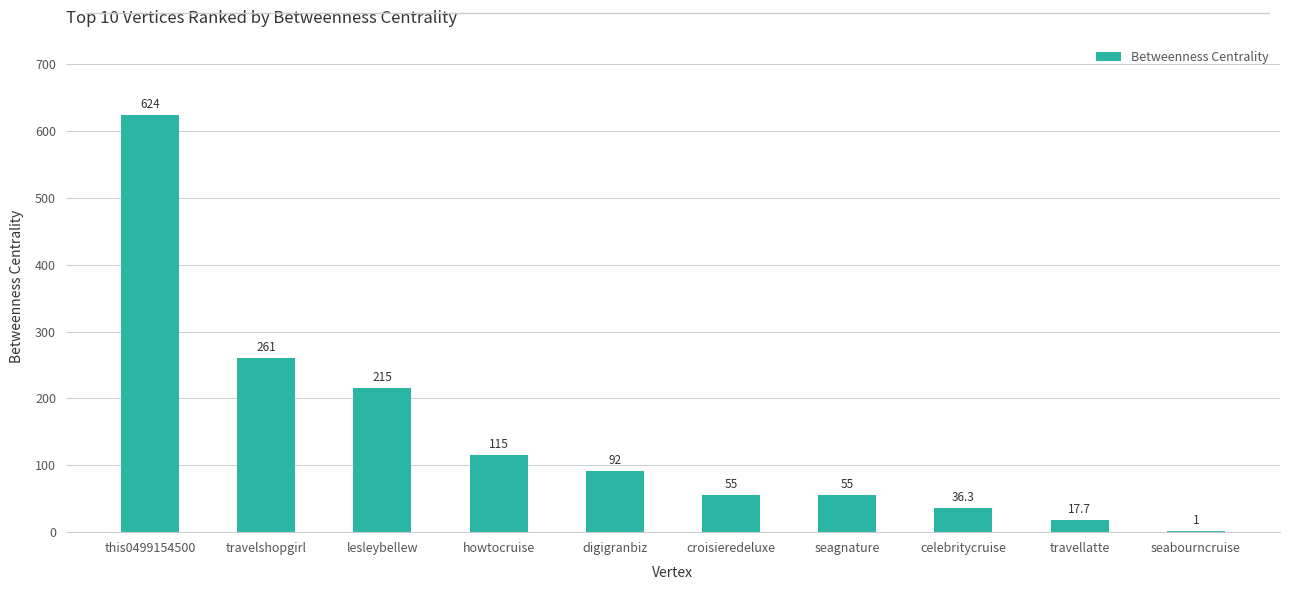

Reading left to right, what are all the values shown in this chart?

624.0	261.0	215.0	115.0	92.0	55.0	55.0	36.3	17.7	1.0